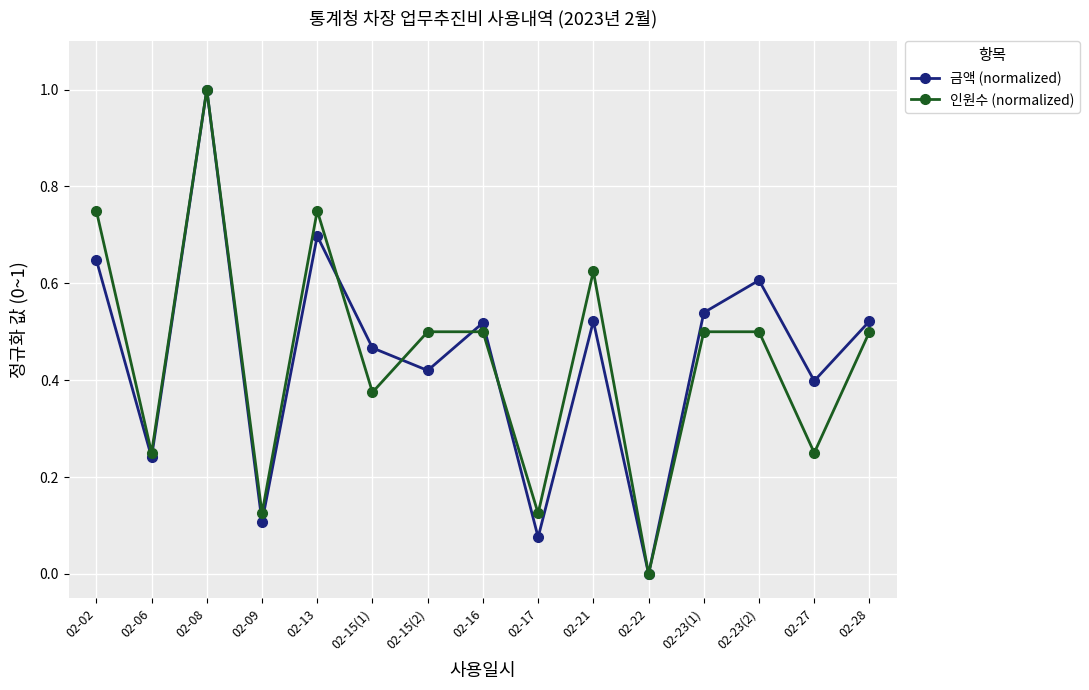

Between 02-15(1) and 02-17, which series saw the biggest shift?

금액 (normalized)